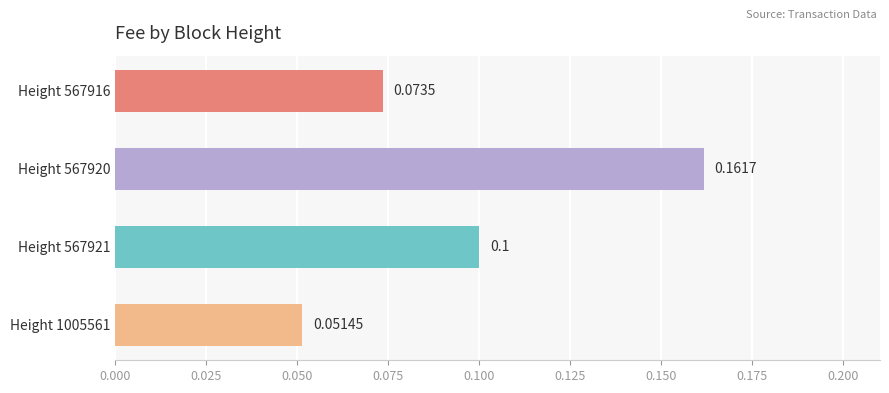

List the labels in order of value, smallest first.

Height 1005561, Height 567916, Height 567921, Height 567920